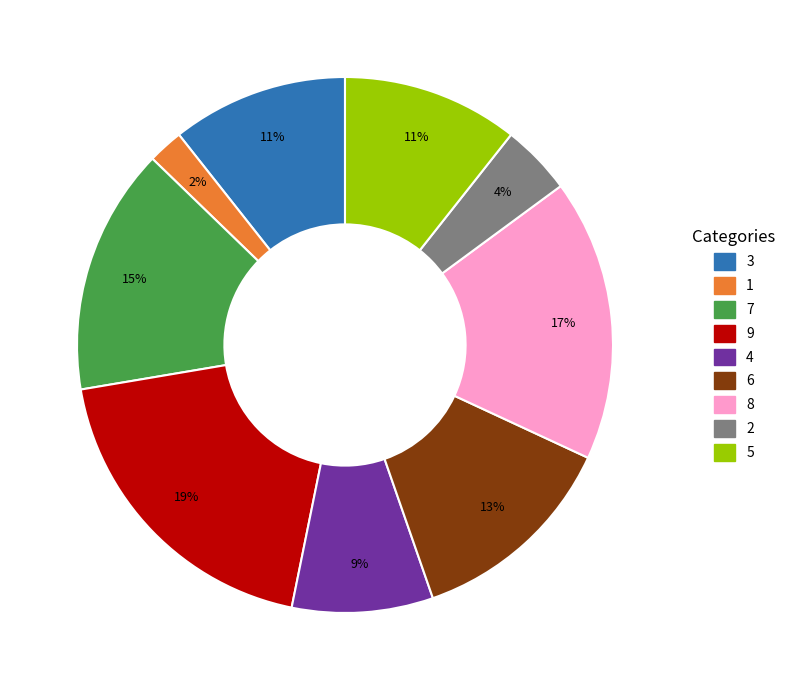

To the nearest percent, what percentage of the pie is 9?

19%